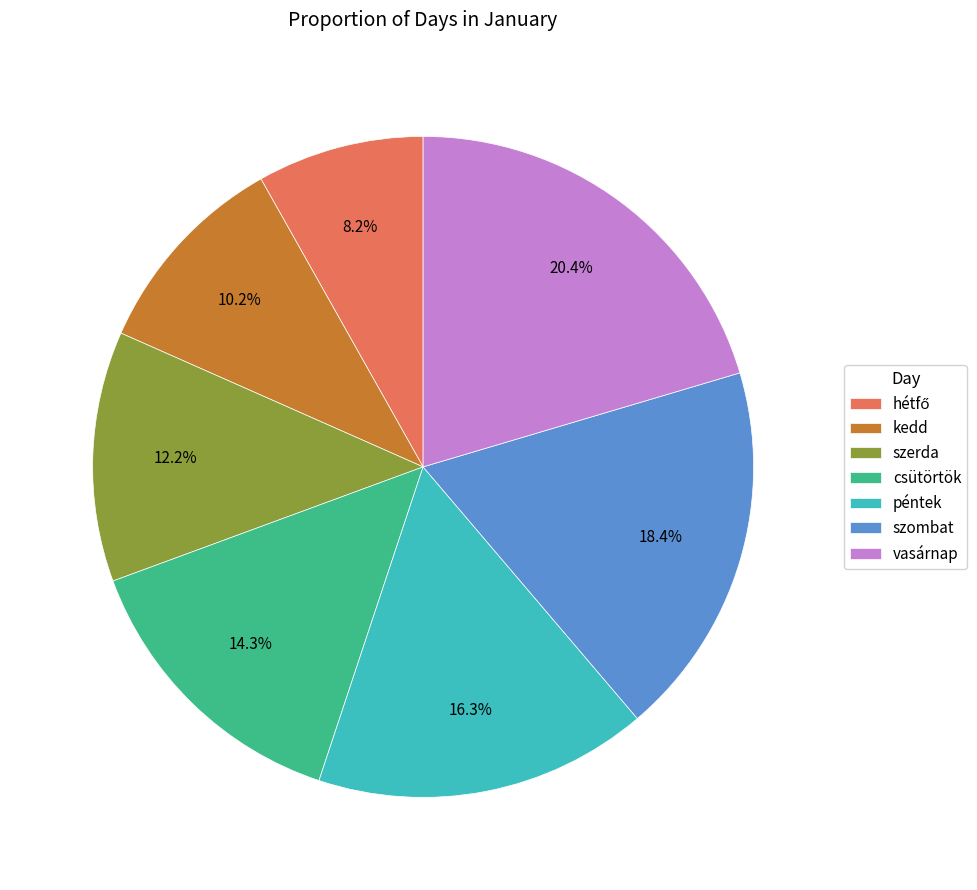

To the nearest percent, what is the average slice percentage?

14%